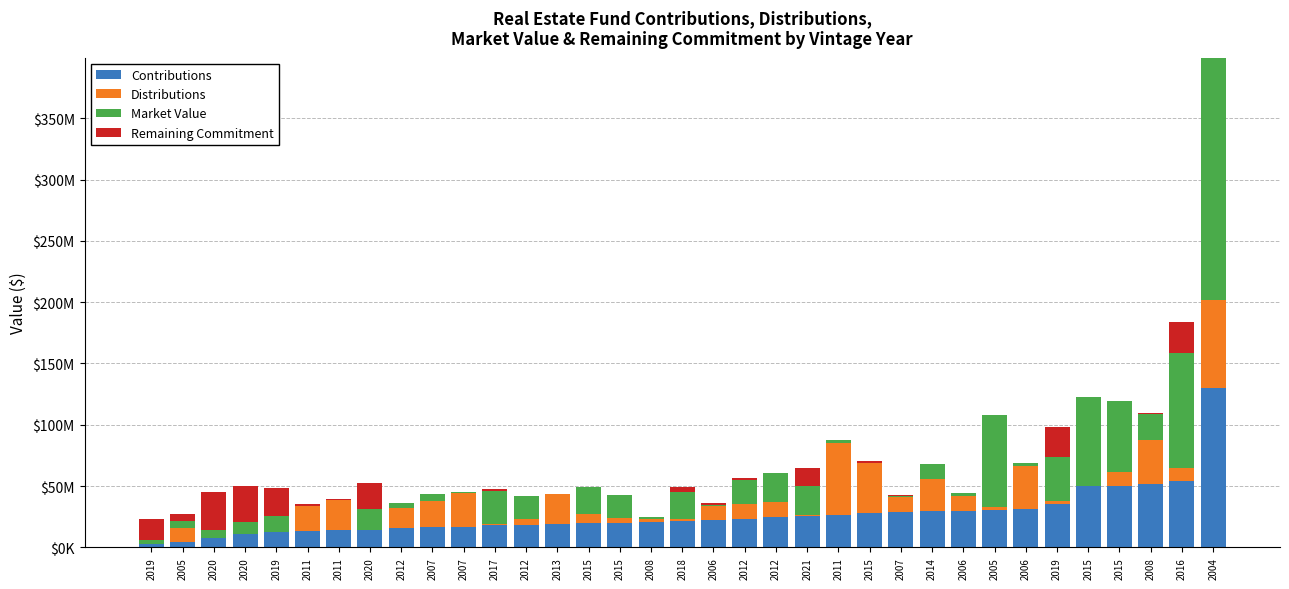

Reading left to right, transcribe all the data shown in this chart.

Contributions: 2019=2718839	2005=4271584	2020=7496750	2020=10585184	2019=12556250	2011=13291475	2011=14075468	2020=14184731	2012=15475571	2007=16674075	2007=16788945	2017=18301629	2012=18601851	2013=18939181	2015=20000000	2015=20077854	2008=20686689	2018=21732939	2006=22385238	2012=23493261	2012=25000000	2021=25800094	2011=26640000	2015=28134410	2007=28963224	2014=29576071	2006=30000000	2005=30421882	2006=31522663	2019=35000000	2015=50000000	2015=50000000	2008=52011256	2016=54088289	2004=130351624
Distributions: 2019=393604	2005=11350707	2020=0	2020=0	2019=0	2011=20480482	2011=24609660	2020=379359	2012=17062272	2007=20818964	2007=27568518	2017=681663	2012=4964780	2013=24280805	2015=7641955	2015=4151128	2008=3886924	2018=1315903	2006=11493929	2012=11799942	2012=12429788	2021=320130	2011=58383913	2015=40572657	2007=12378404	2014=26115441	2006=11819224	2005=2858499	2006=34900841	2019=2606191	2015=0	2015=11592919	2008=35596772	2016=10688215	2004=71673343
Market Value: 2019=2621529	2005=6102753	2020=6887942	2020=10411400	2019=13326794	2011=49855	2011=85123	2020=17116369	2012=3273666	2007=6101764	2007=655834	2017=26713339	2012=18568888	2013=20265	2015=21252217	2015=18713238	2008=-1069992	2018=22085744	2006=538557	2012=19282395	2012=23526153	2021=24315780	2011=2421100	2015=246413	2007=504748	2014=11998061	2006=2149858	2005=74632992	2006=2636995	2019=35912857	2015=72417649	2015=57874497	2008=21129551	2016=94095625	2004=197380551
Remaining Commitment: 2019=17281161	2005=5885919	2020=30636524	2020=29414817	2019=22443750	2011=1708525	2011=924533	2020=20815269	2012=0	2007=0	2007=0	2017=2015220	2012=0	2013=500000	2015=0	2015=0	2008=0	2018=3757376	2006=1763457	2012=1998478	2012=0	2021=14520036	2011=0	2015=1317063	2007=1023167	2014=518518	2006=0	2005=0	2006=33153	2019=25000000	2015=0	2015=0	2008=750435	2016=25000000	2004=0